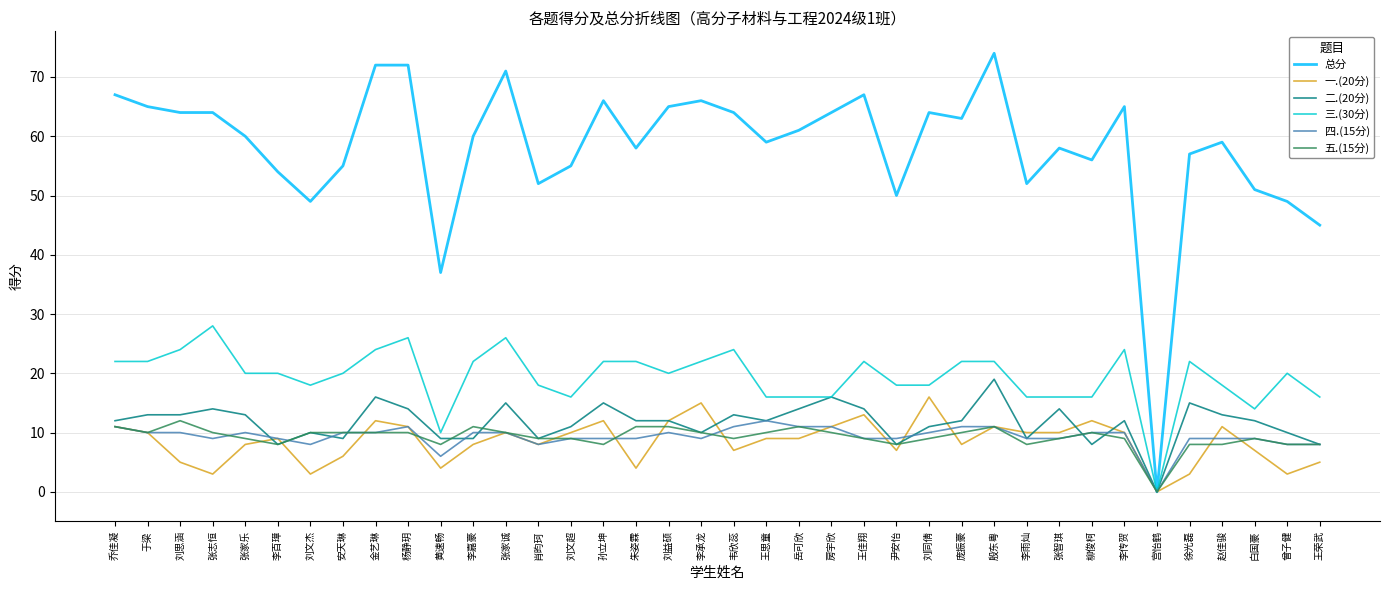

What position from the left is 安天琳?

8